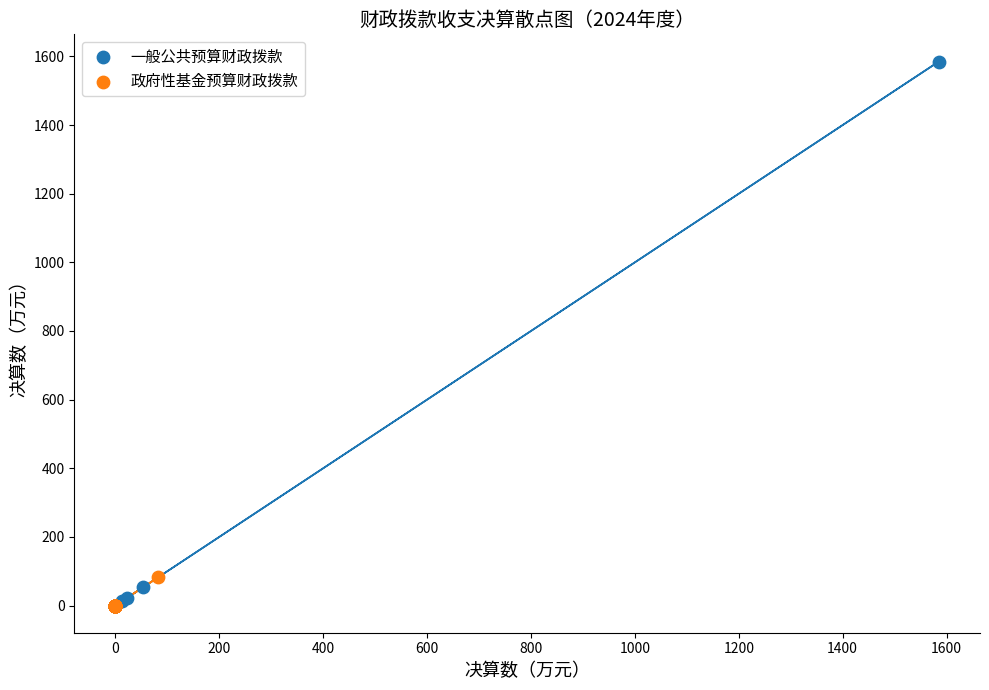

What are all the series names shown in the legend?

一般公共预算财政拨款, 政府性基金预算财政拨款